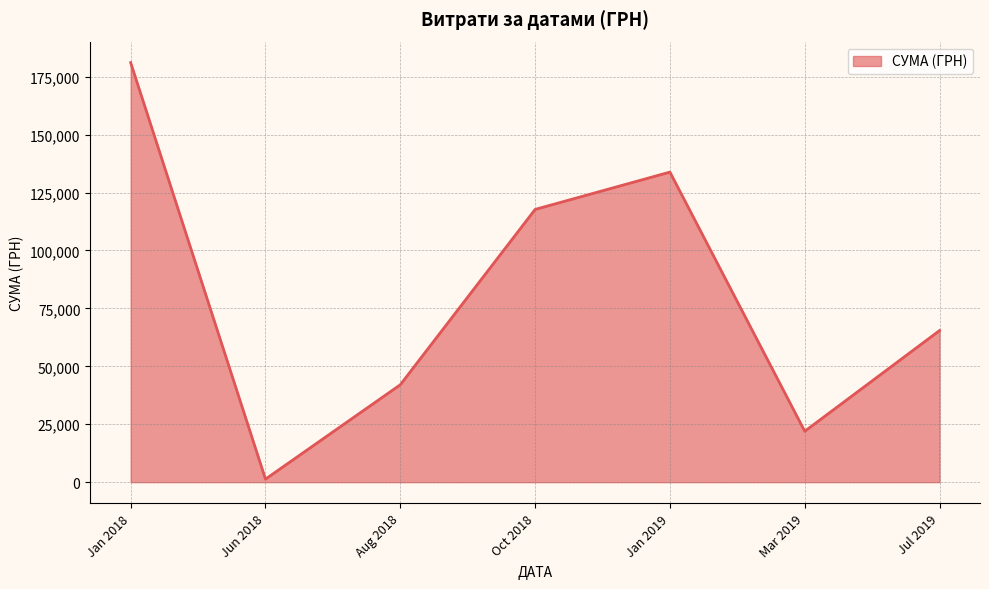

Count the number of categories in the chart.

7